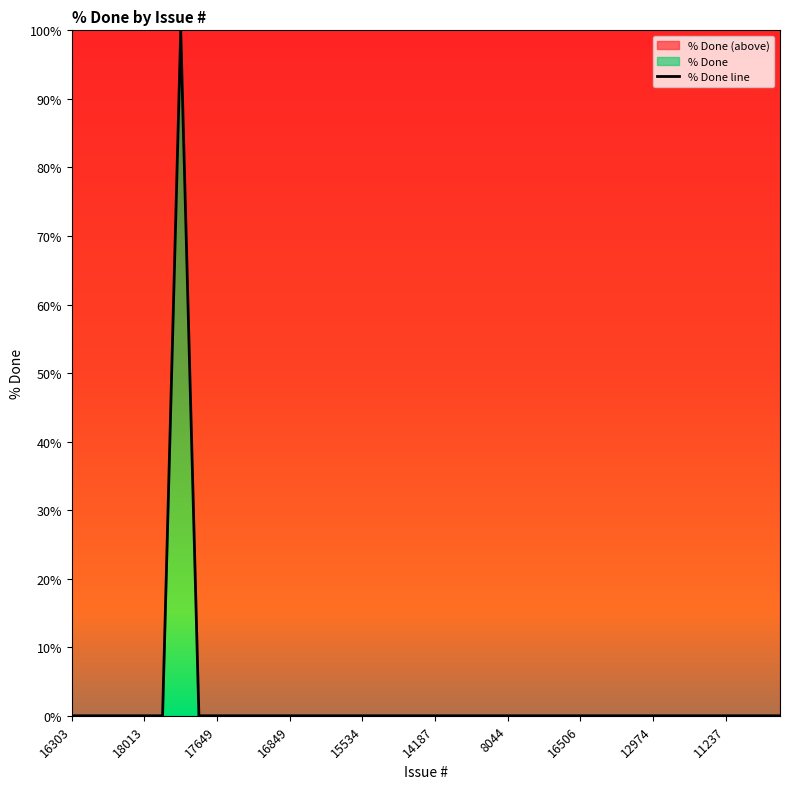

How many positive values are there?

1